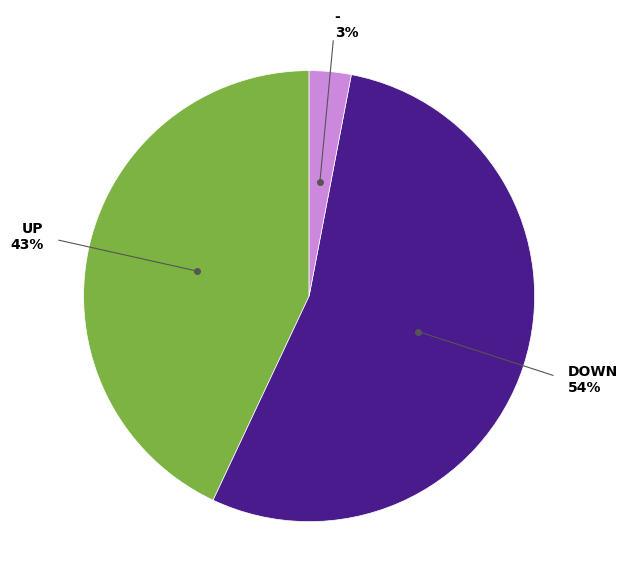

Is it true that UP is 36% of the pie?

False